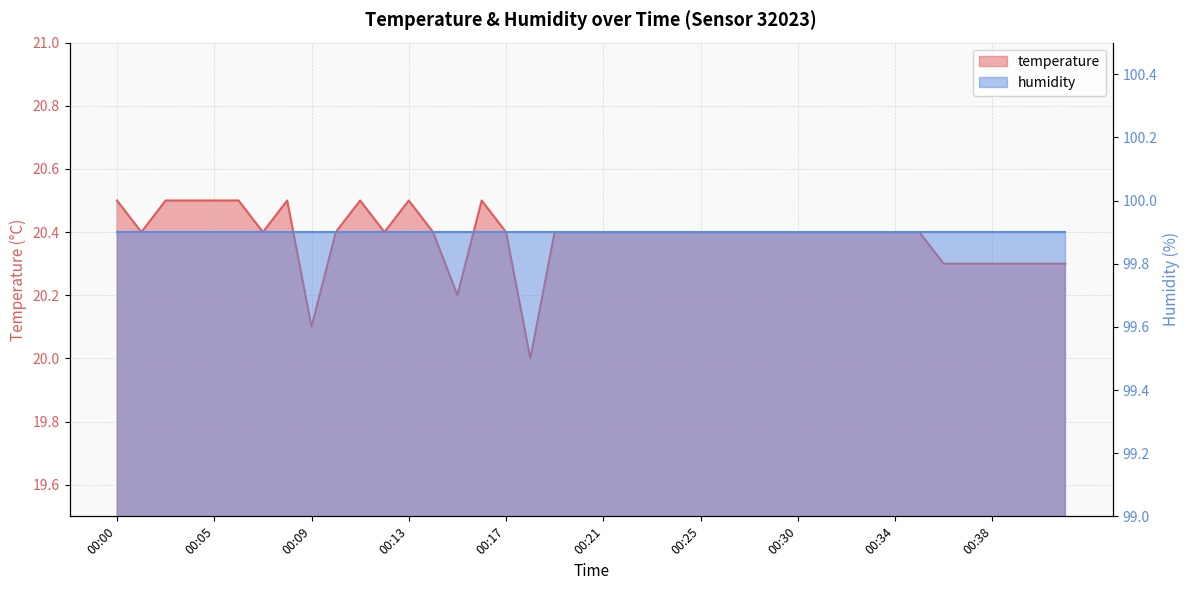

At which label is the value closest to 20?

00:18